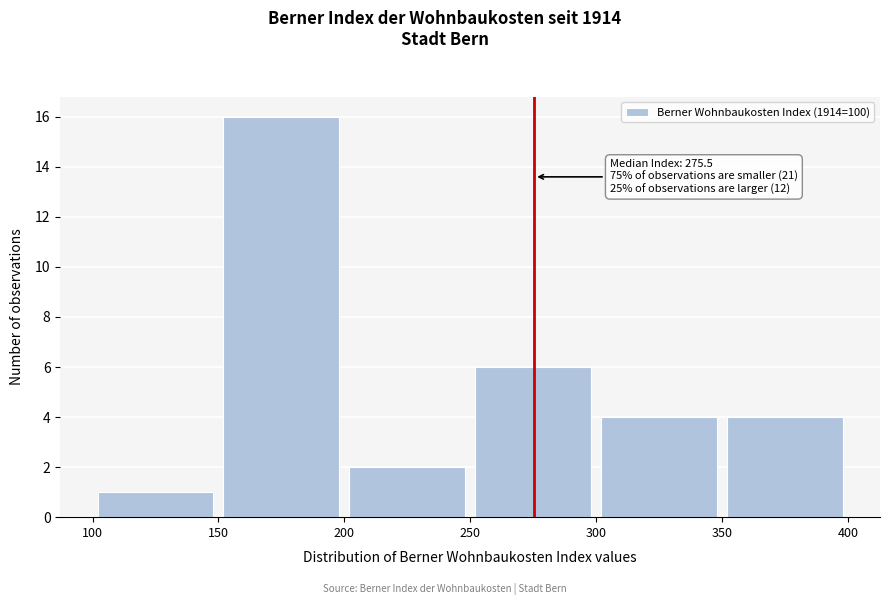

Over which range of the x-axis is the bar tallest?

150 to 200